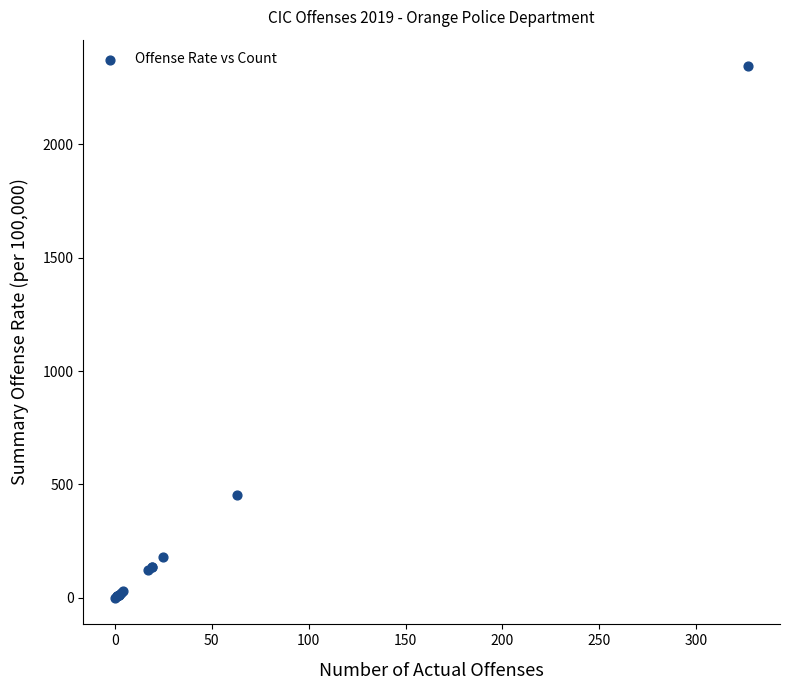

What Y value in the scatter plot is closest to 1172?

451.7